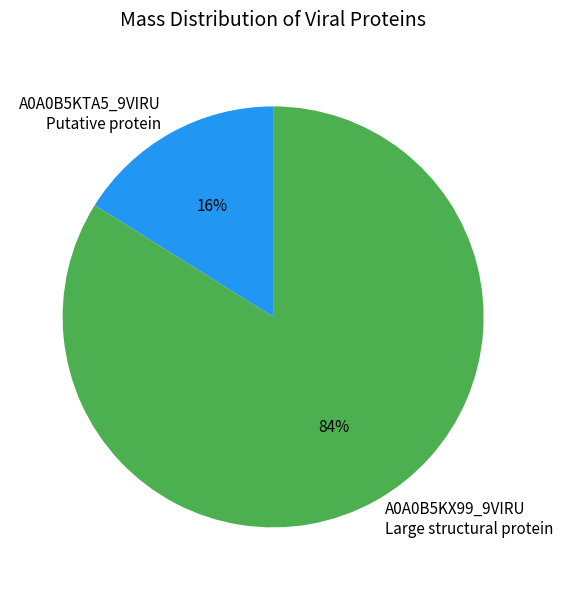

Which slice is the smallest?

A0A0B5KTA5_9VIRU Putative protein